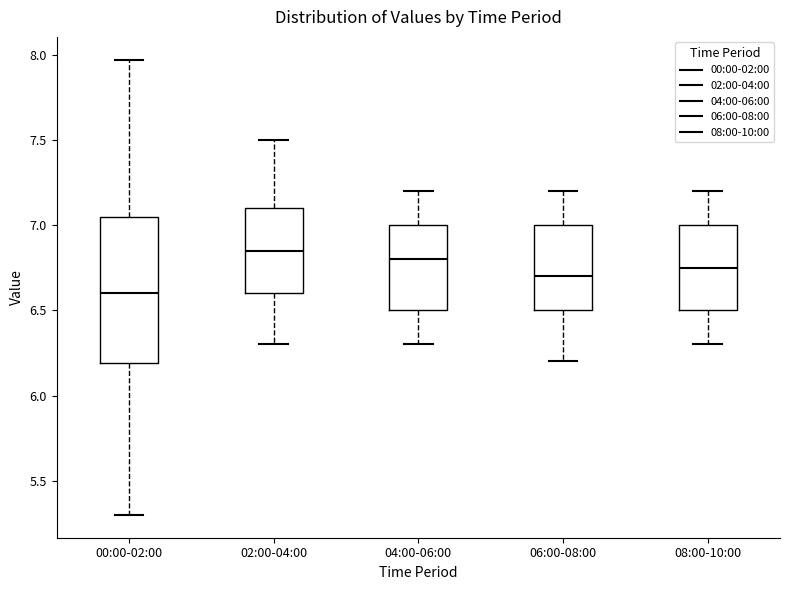

Where does the upper whisker of the box for 00:00-02:00 end on the y-axis? The values are not printed on the chart, so give them approximately, as read against the axis.

7.95